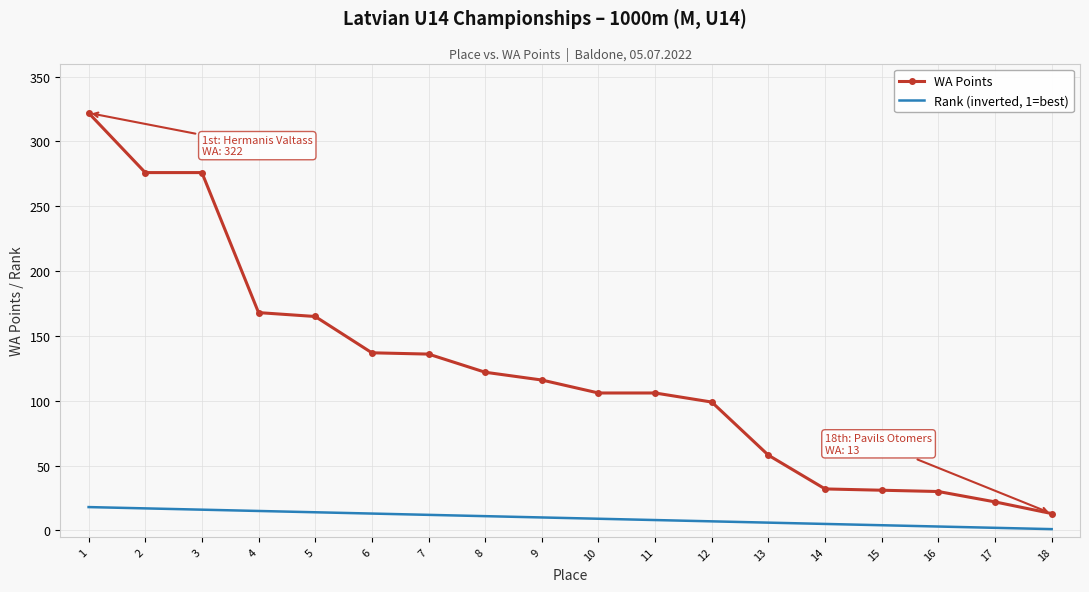

Which series has the widest spread of values?

WA Points